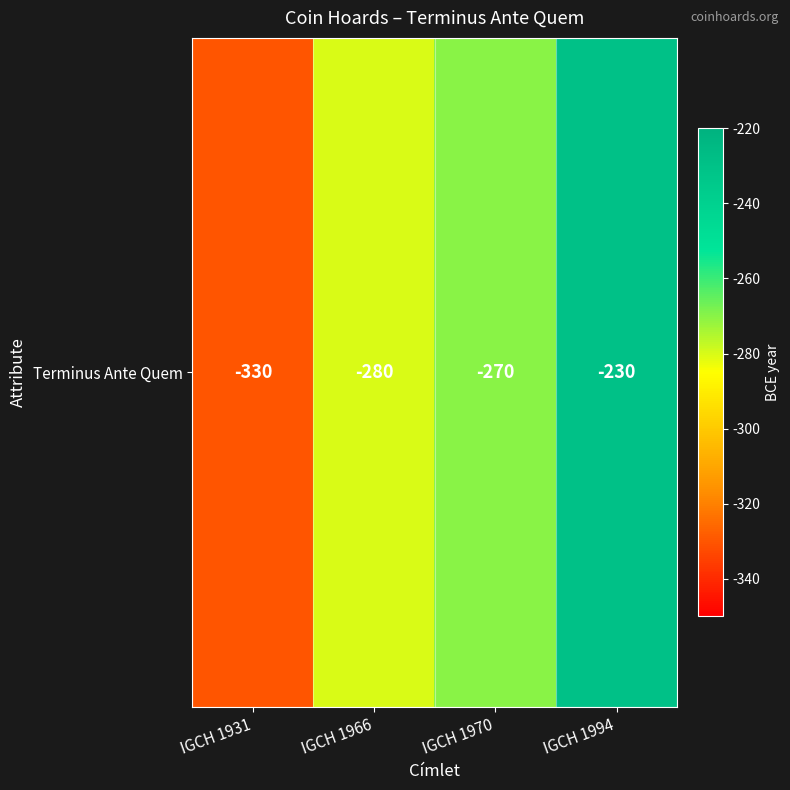

What is the sum of all values?

-1110